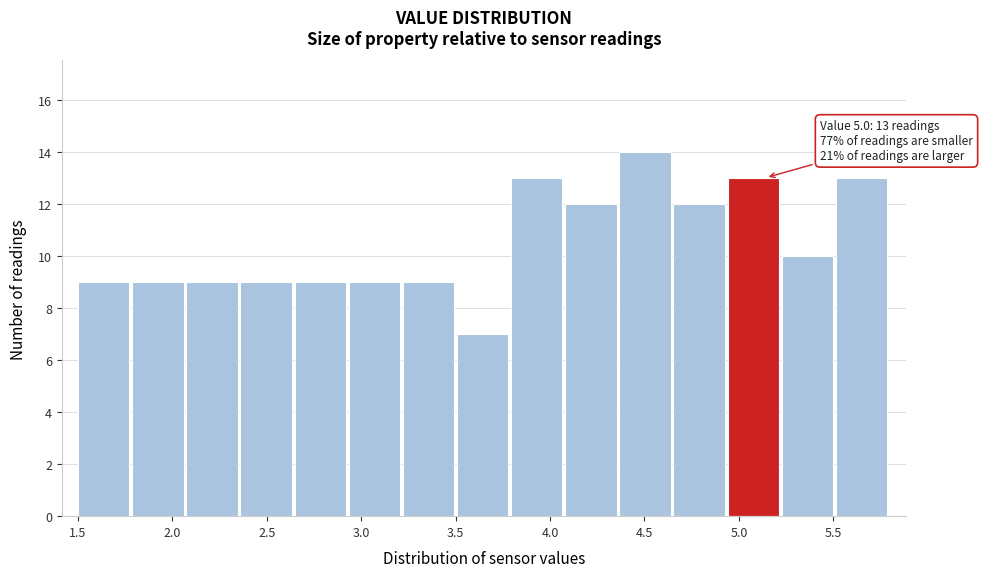

Over which range of the x-axis is the bar tallest?

4.35 to 4.65